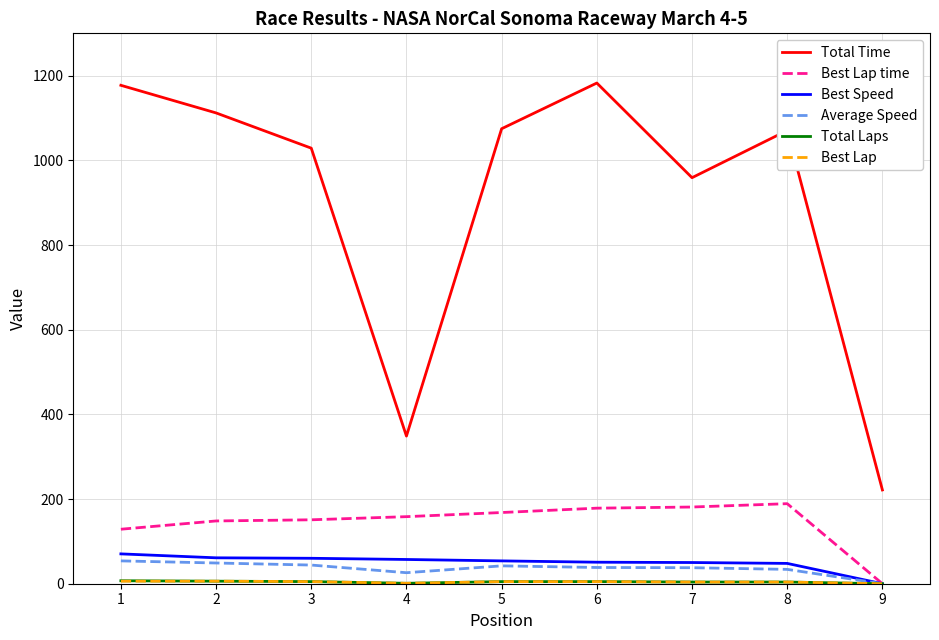

Which series has the largest range (max minus min)?

Total Time